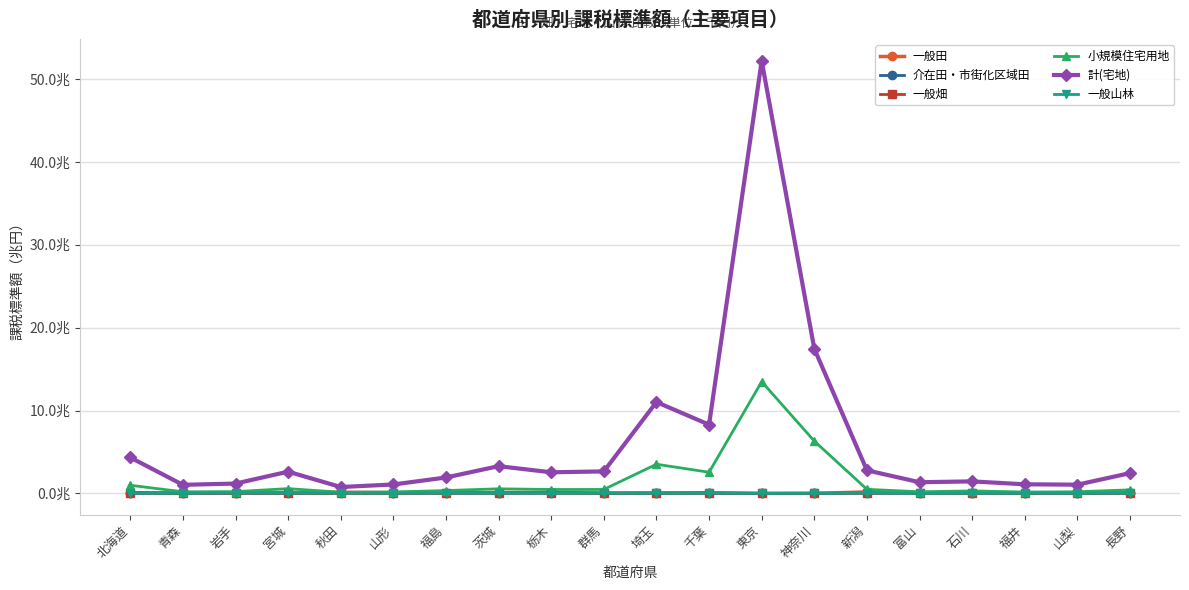

The 小規模住宅用地 series shows 209923150 at 岩手. True or false?

True